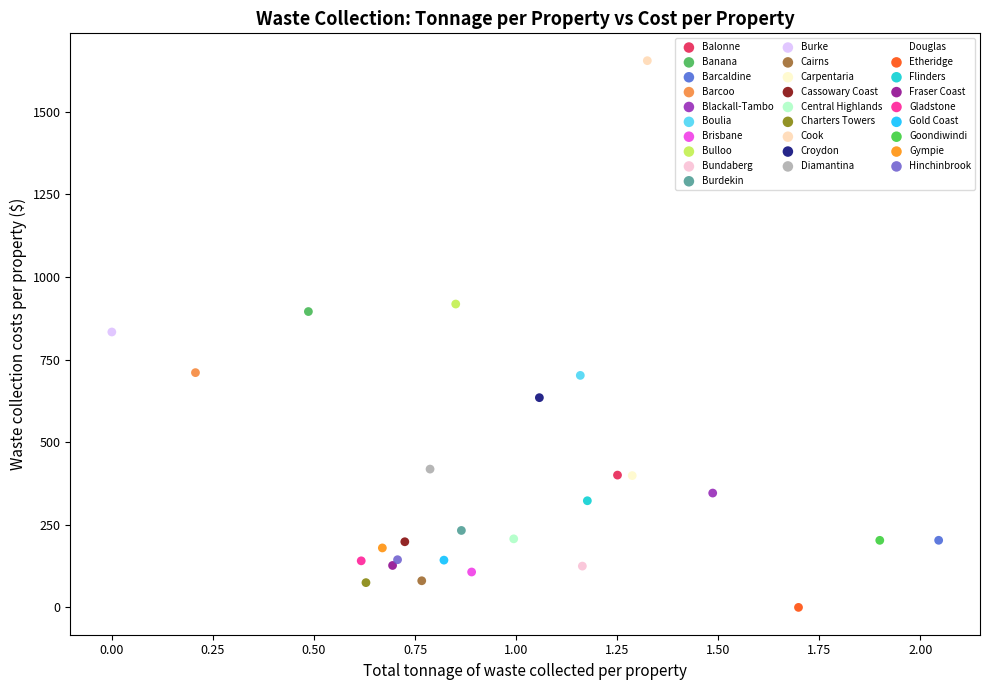

What are all the series names shown in the legend?

Balonne, Banana, Barcaldine, Barcoo, Blackall-Tambo, Boulia, Brisbane, Bulloo, Bundaberg, Burdekin, Burke, Cairns, Carpentaria, Cassowary Coast, Central Highlands, Charters Towers, Cook, Croydon, Diamantina, Douglas, Etheridge, Flinders, Fraser Coast, Gladstone, Gold Coast, Goondiwindi, Gympie, Hinchinbrook